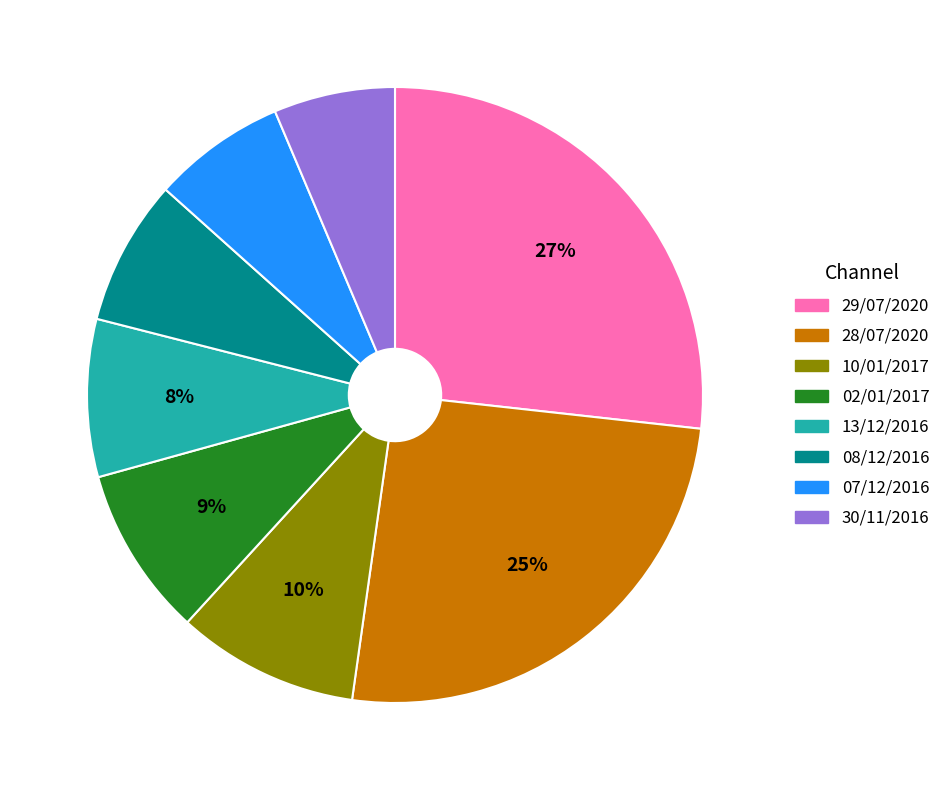

What percentage is the 10/01/2017 slice, to the nearest percent?

10%